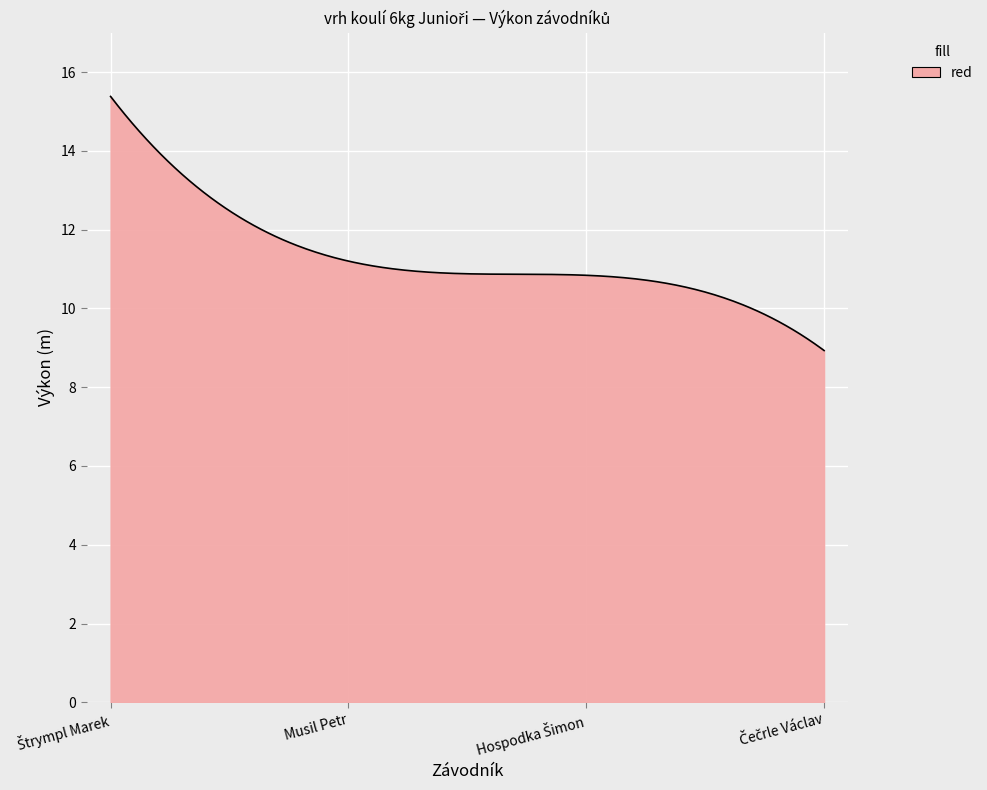

What is the maximum value shown in the chart?

15.4